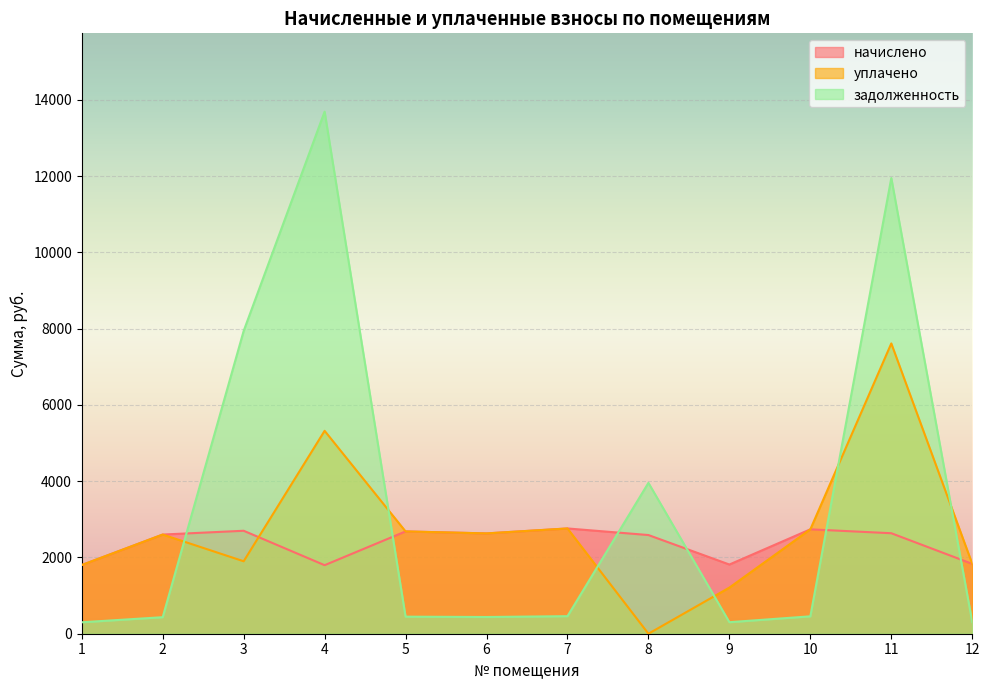

What are all the series names shown in the legend?

начислено, уплачено, задолженность